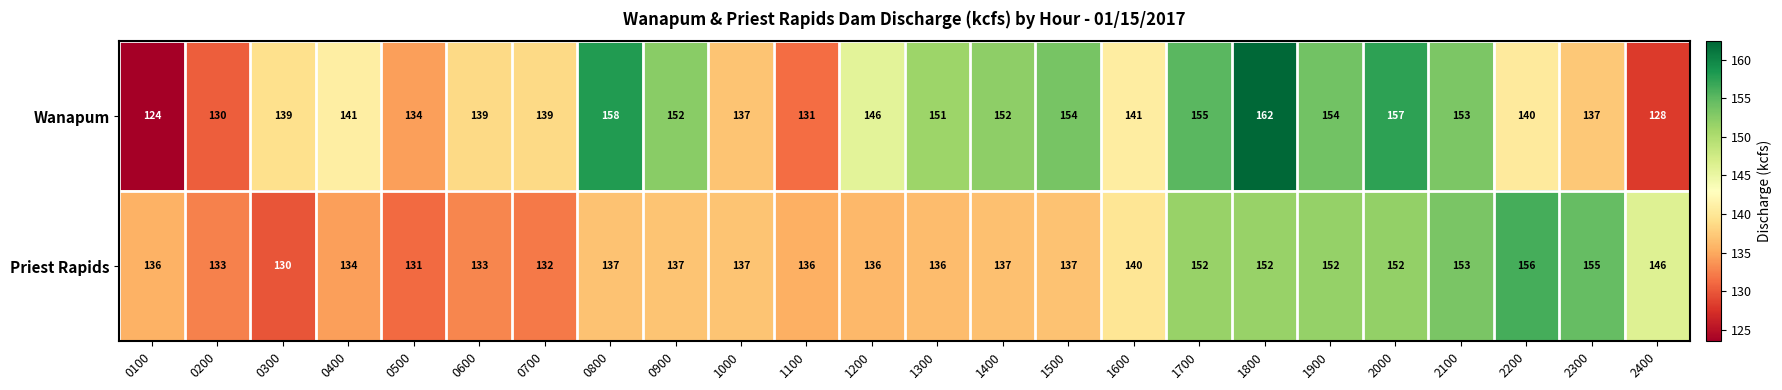

Is it true that Wanapum equals 140 at 2200?

True